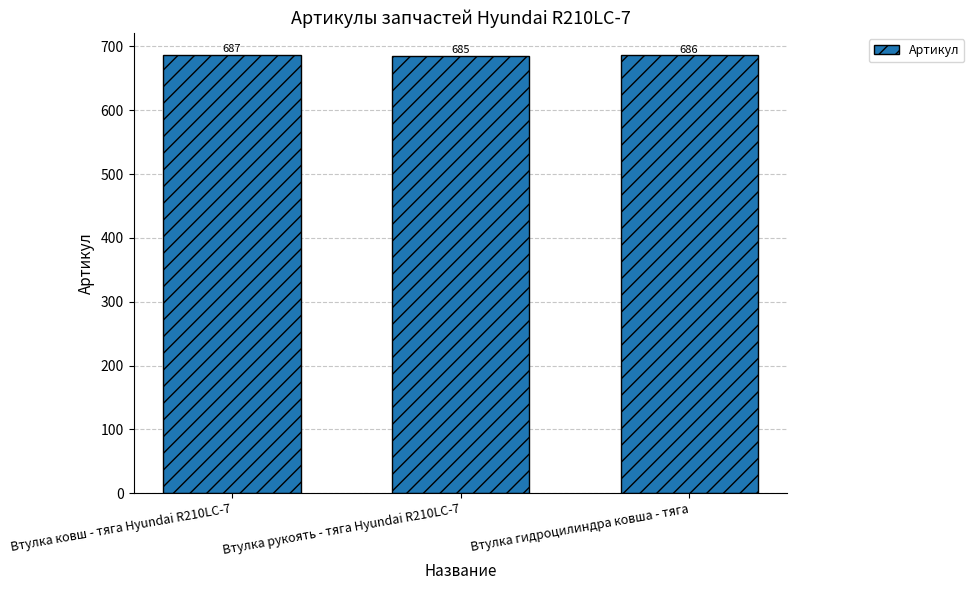

How many bars are there in total?

3